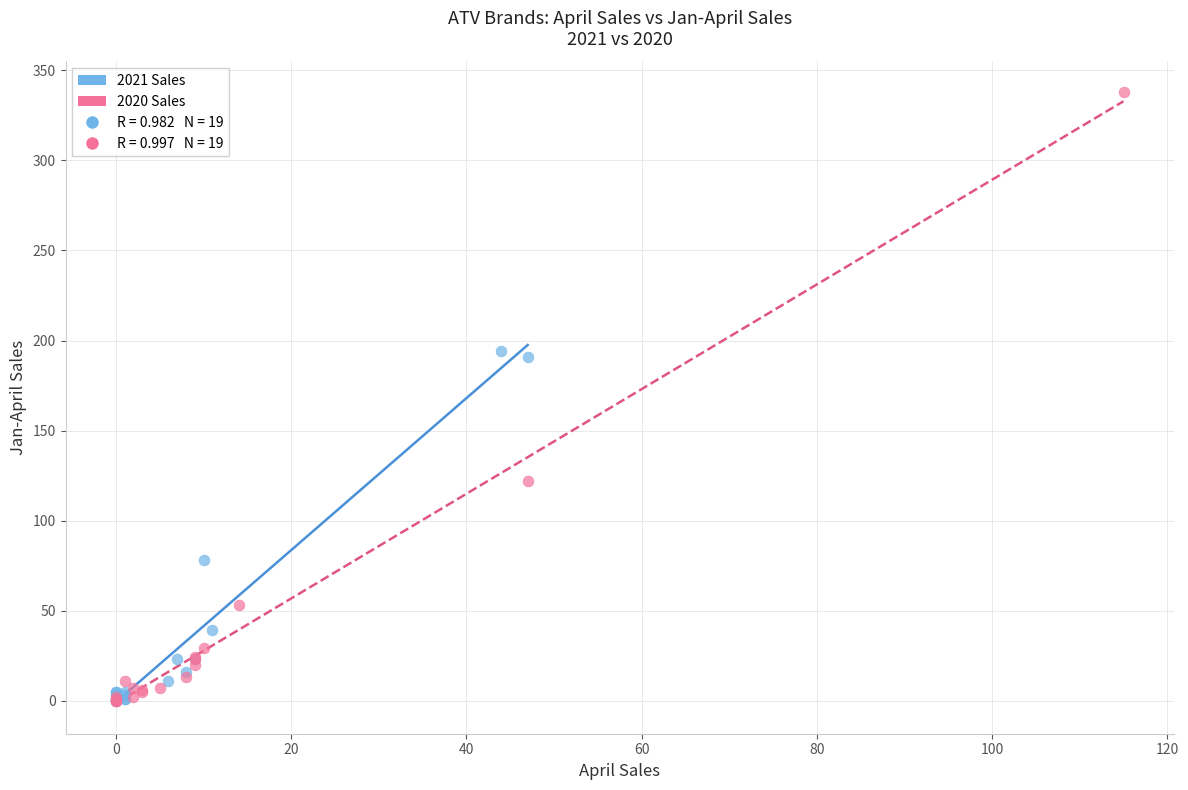

Which series contains the highest Y value?

2020 Sales